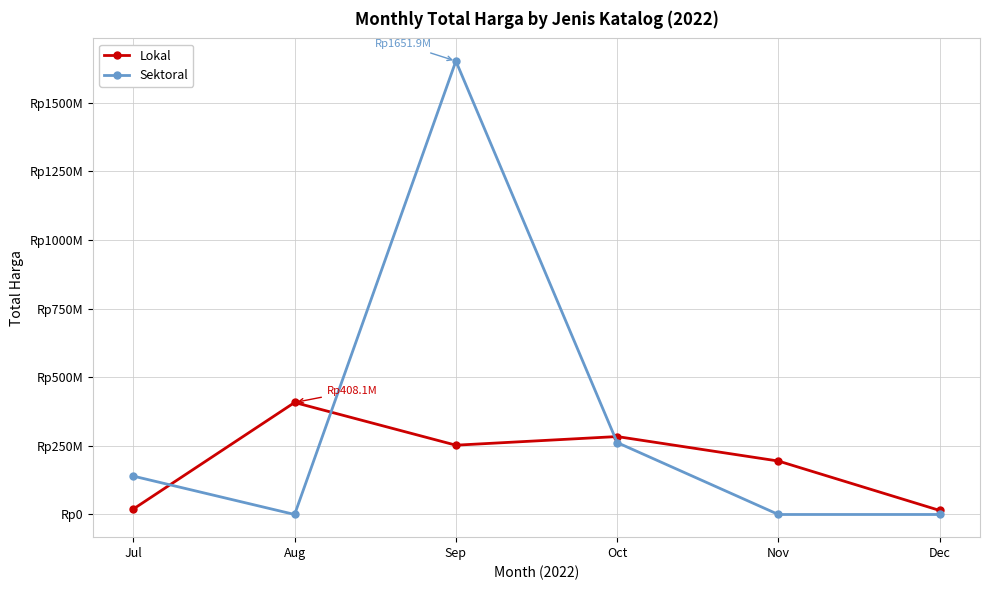

List the labels in order of Lokal value, largest first.

Aug, Oct, Sep, Nov, Jul, Dec